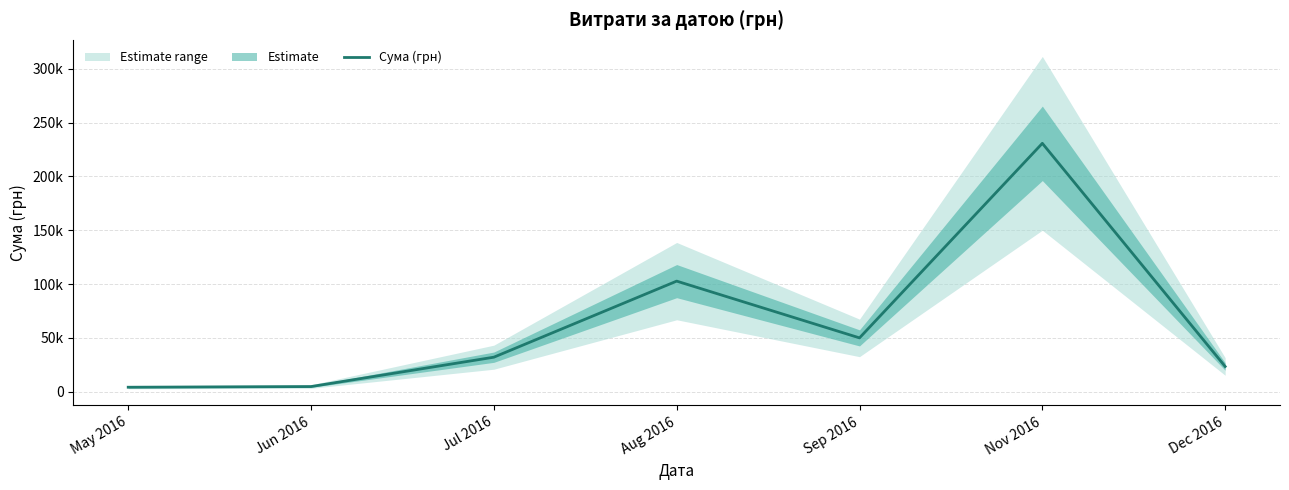

How many interior local peaks (higher than both neighbors) does the data have?

2